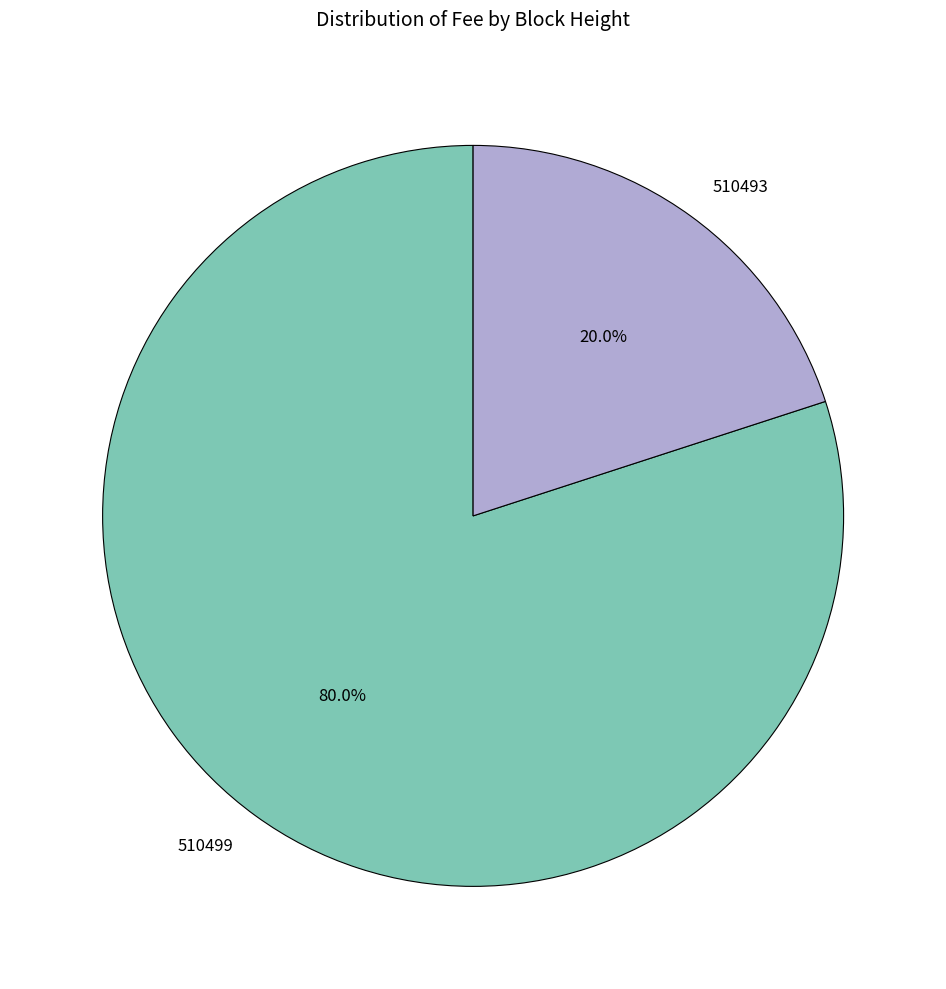

Do 510499 and 510493 together represent more than half of the pie?

Yes